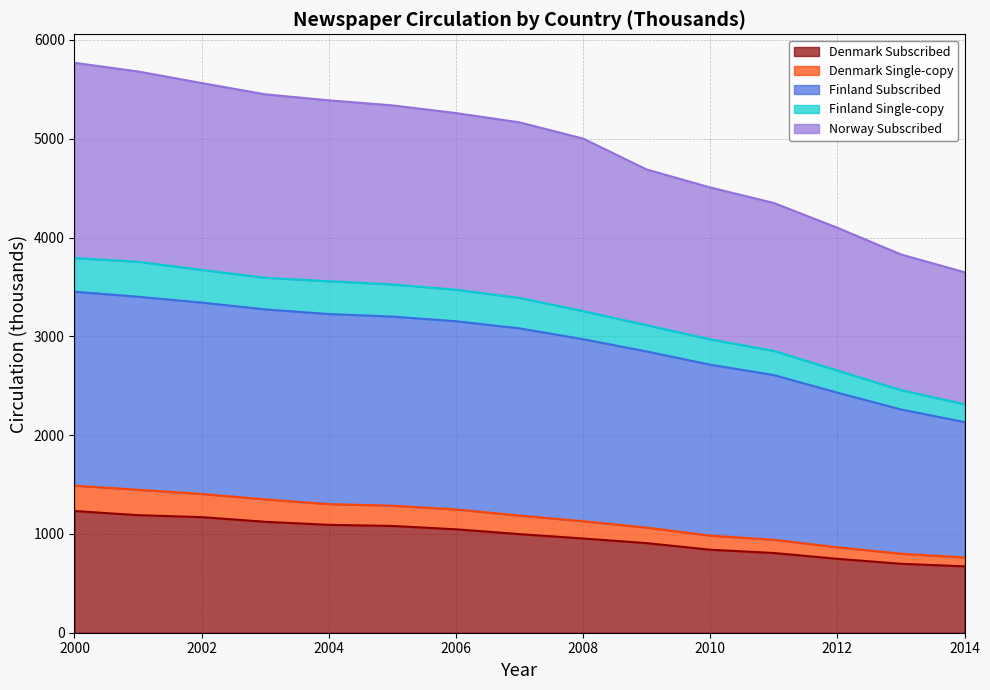

What is the maximum value for Denmark Subscribed?

1232